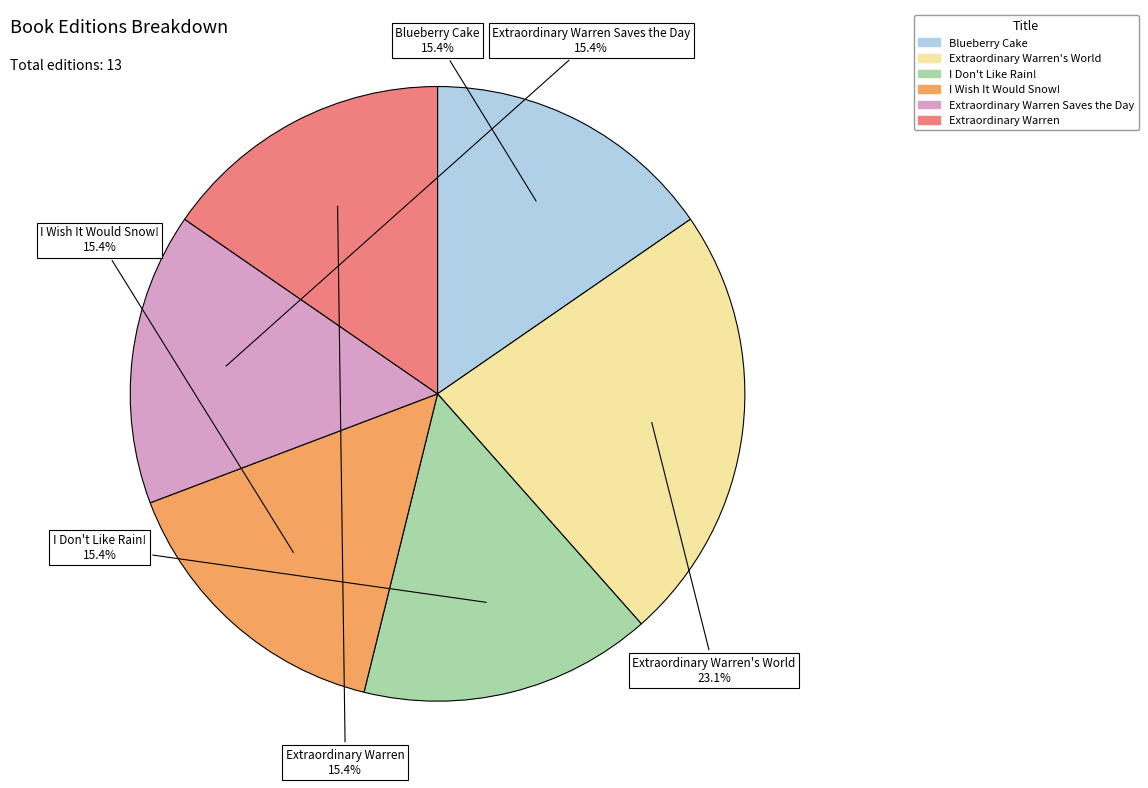

How many segments does this pie chart have?

6